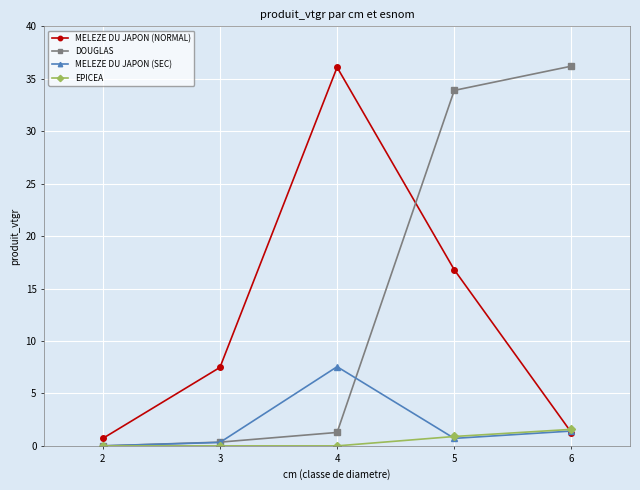

Where does the MELEZE DU JAPON (NORMAL) series first go above 7?

3